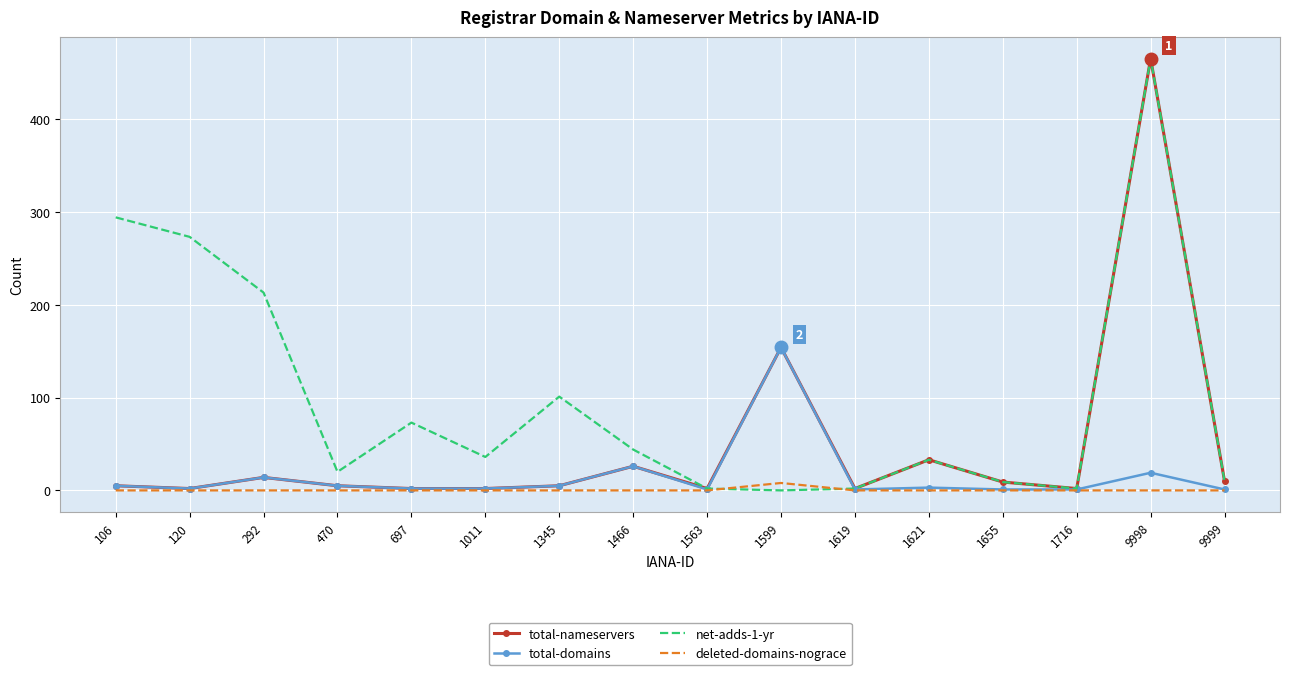

What is the difference between the maximum and second lowest values in the total-nameservers series?

463